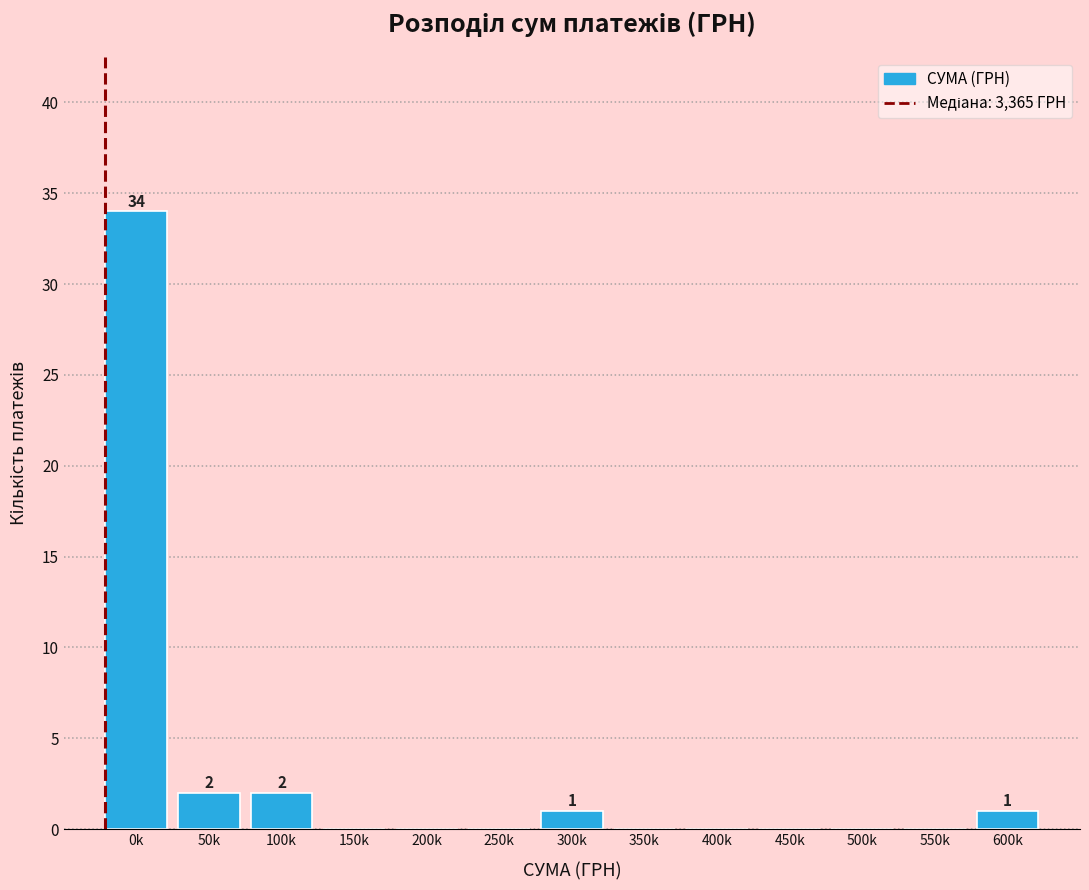

Reading left to right, what are all the values shown in this chart?

0k=34	50k=2	100k=2	150k=0	200k=0	250k=0	300k=1	350k=0	400k=0	450k=0	500k=0	550k=0	600k=1